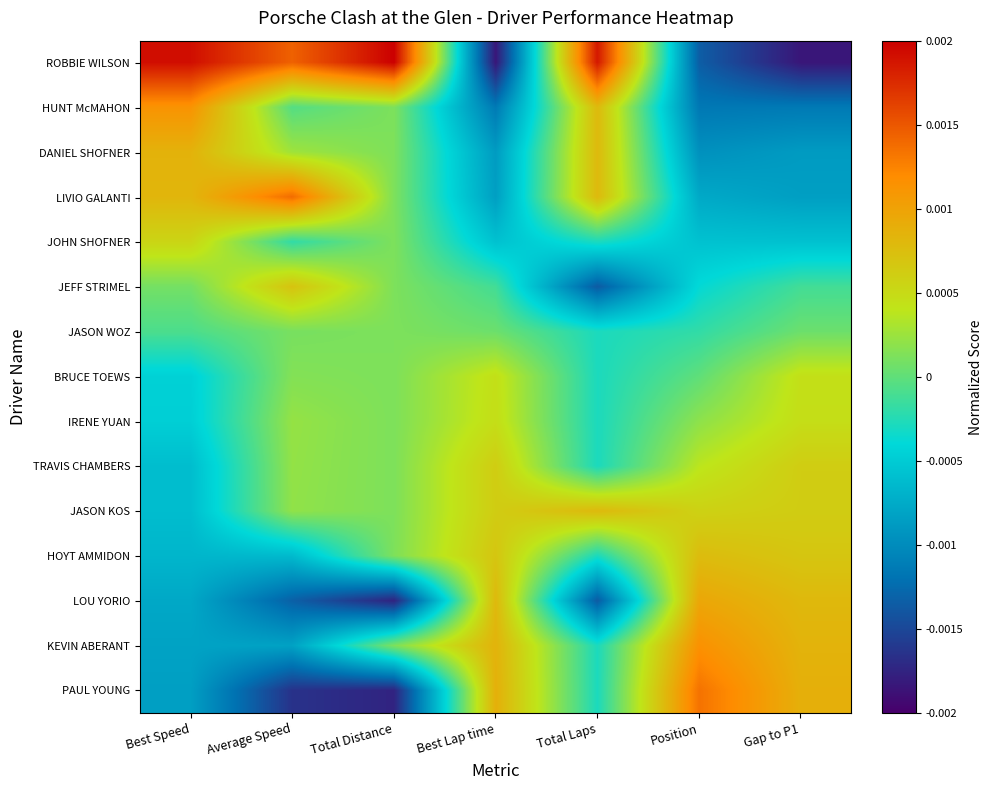

At which category is the sum across all series the highest?

Average Speed